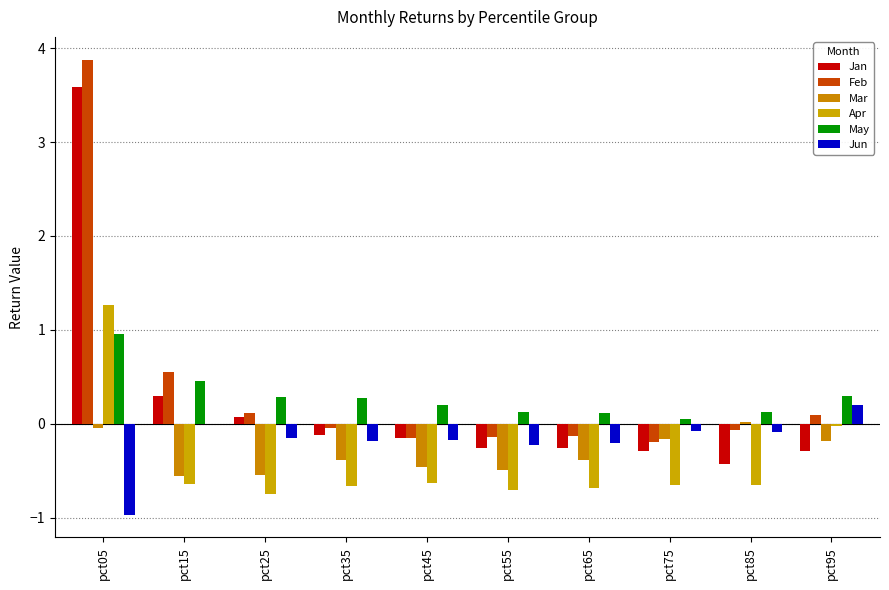

How many data points does each series have?

10